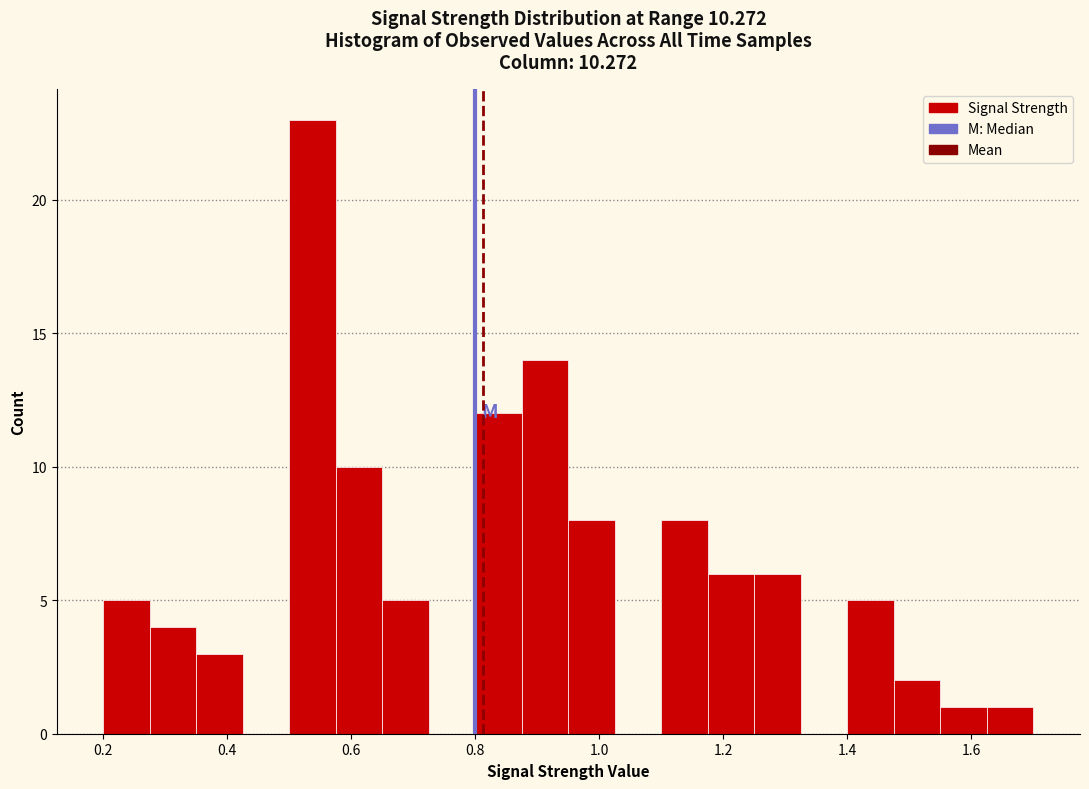

Read against the x-axis, roughly where is the centre of the tallest bar?

0.54